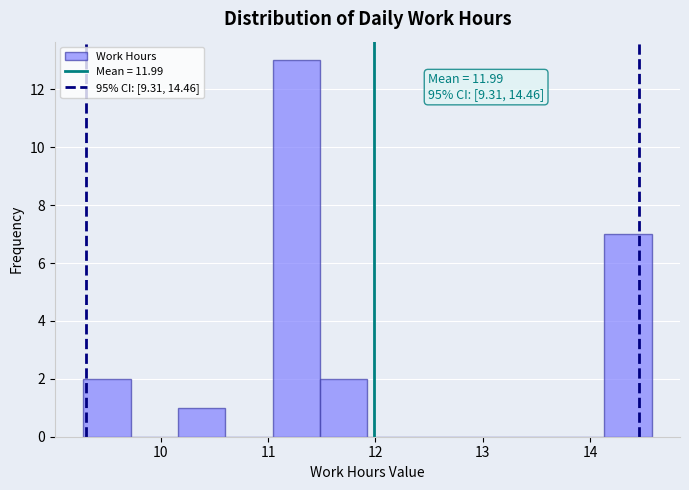

Which range on the x-axis has the tallest bar?

11.0 to 11.5